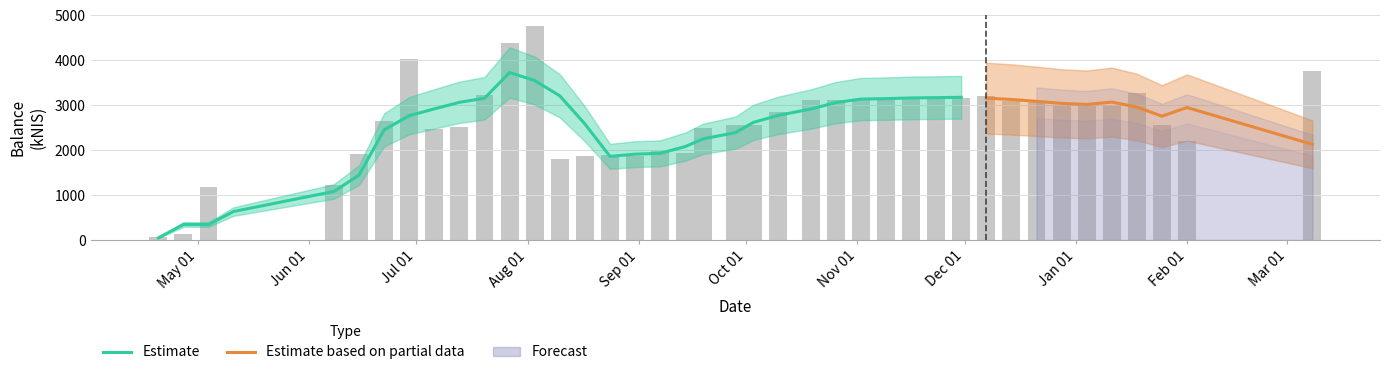

List the labels in order of value, largest first.

2017-08-03, 2017-07-27, 2017-06-29, 2018-03-08, 2018-01-18, 2017-07-20, 2017-12-07, 2017-11-23, 2017-11-16, 2017-11-09, 2017-11-30, 2017-11-02, 2017-10-19, 2017-10-26, 2017-12-14, 2017-12-21, 2018-01-04, 2018-01-11, 2017-12-28, 2017-10-10, 2017-06-22, 2017-09-28, 2018-01-25, 2017-10-03, 2017-07-13, 2017-09-19, 2017-07-06, 2018-02-01, 2017-09-07, 2017-09-14, 2017-06-15, 2017-08-24, 2017-08-31, 2017-08-17, 2017-08-10, 2017-06-08, 2017-05-04, 2017-04-27, 2017-04-20, 2017-05-11